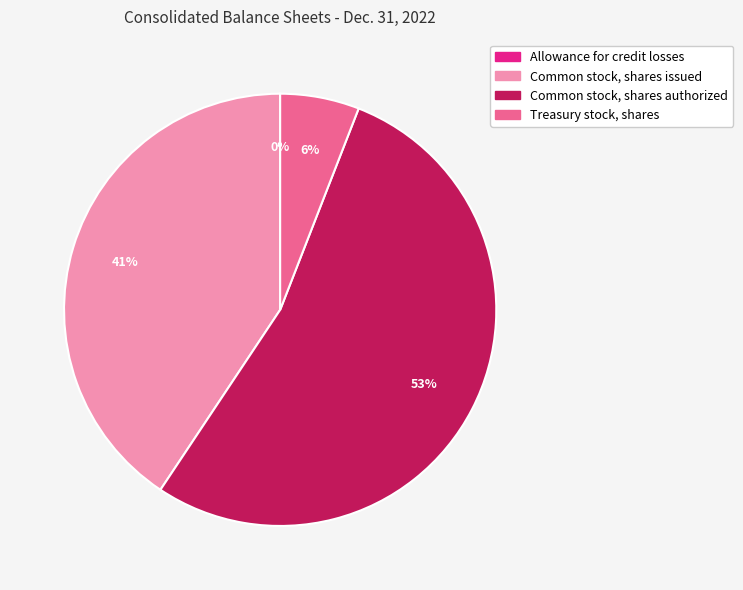

Is there any slice that represents more than half of the pie?

Yes